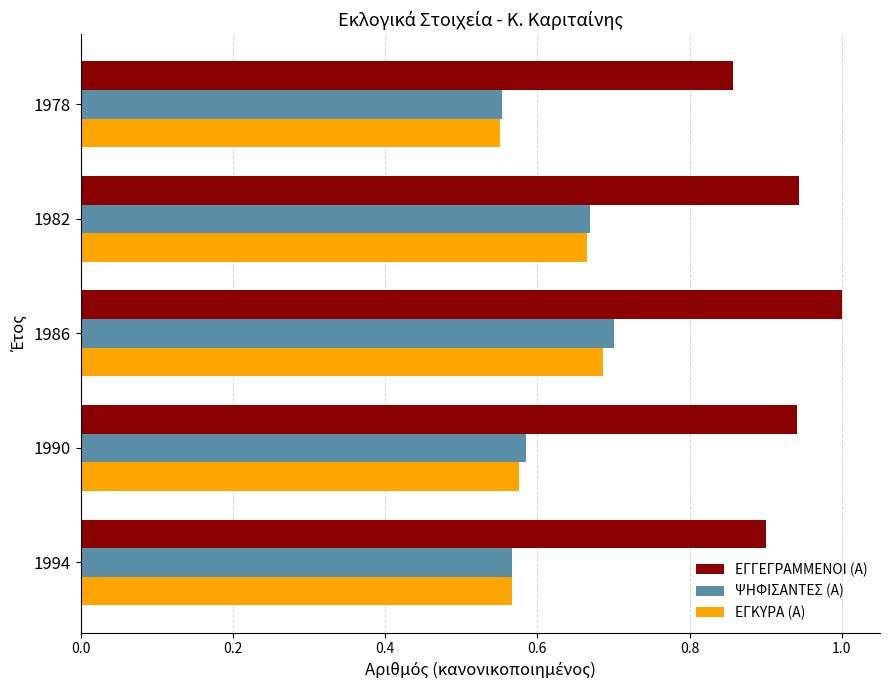

What is the difference between the maximum and minimum values in the ΕΓΓΕΓΡΑΜΜΕΝΟΙ (Α) series?

0.1